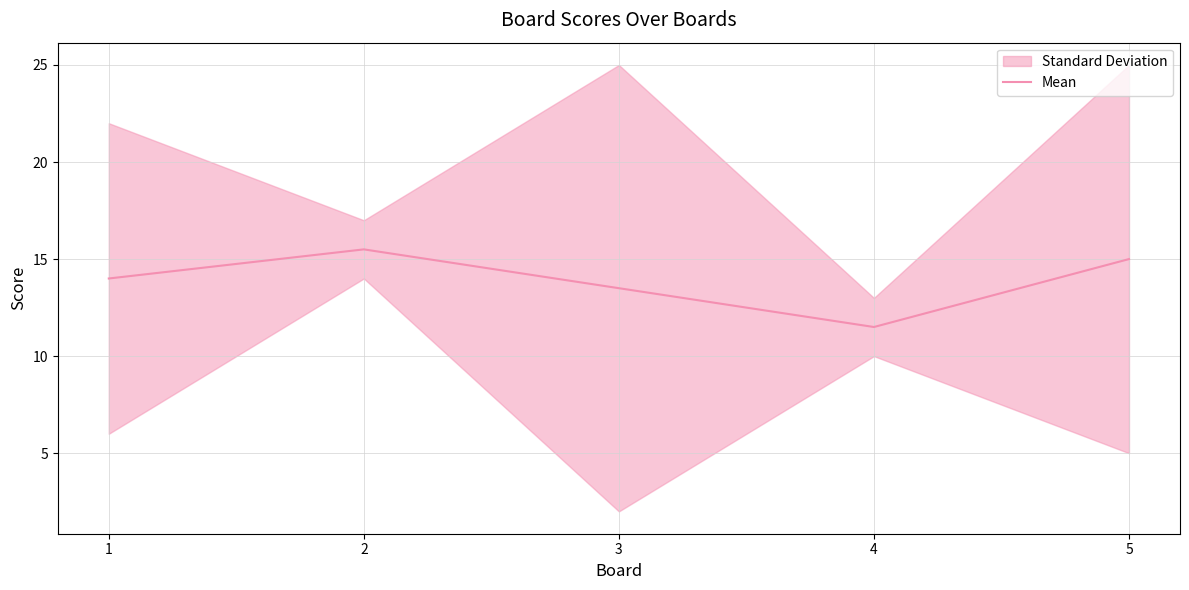

Does the chart have visible grid lines?

Yes